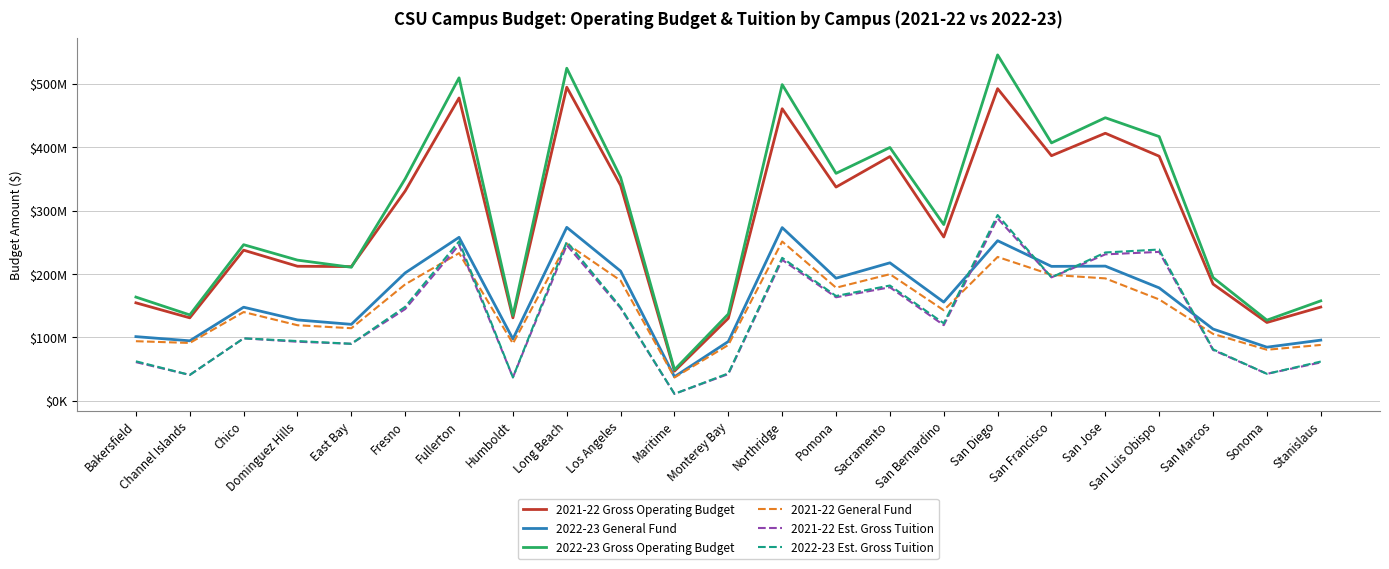

What is the difference between the 2021-22 General Fund values at Humboldt and Los Angeles?

99266000